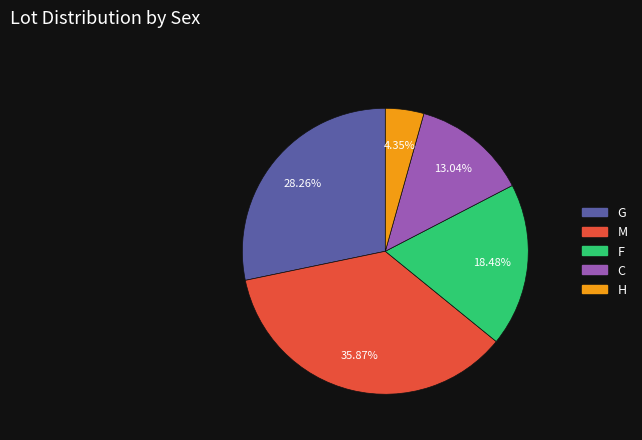

Rank the categories by value from highest to lowest.

M, G, F, C, H